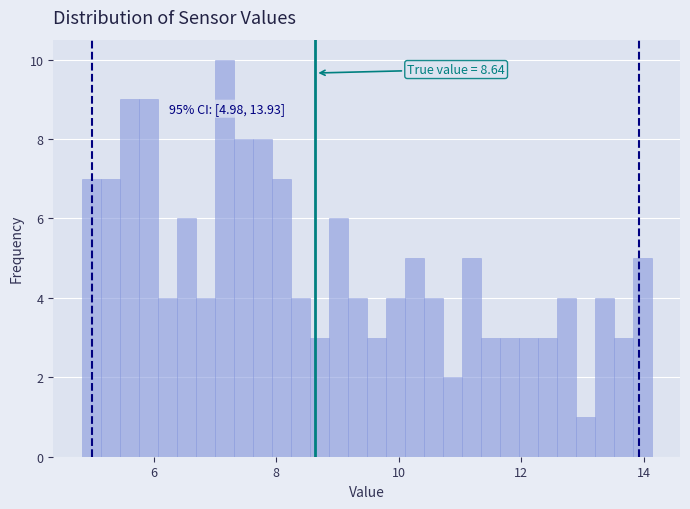

Around what value on the x-axis is the tallest bar? Give the approximate position of its centre, as read against the axis.

7.2